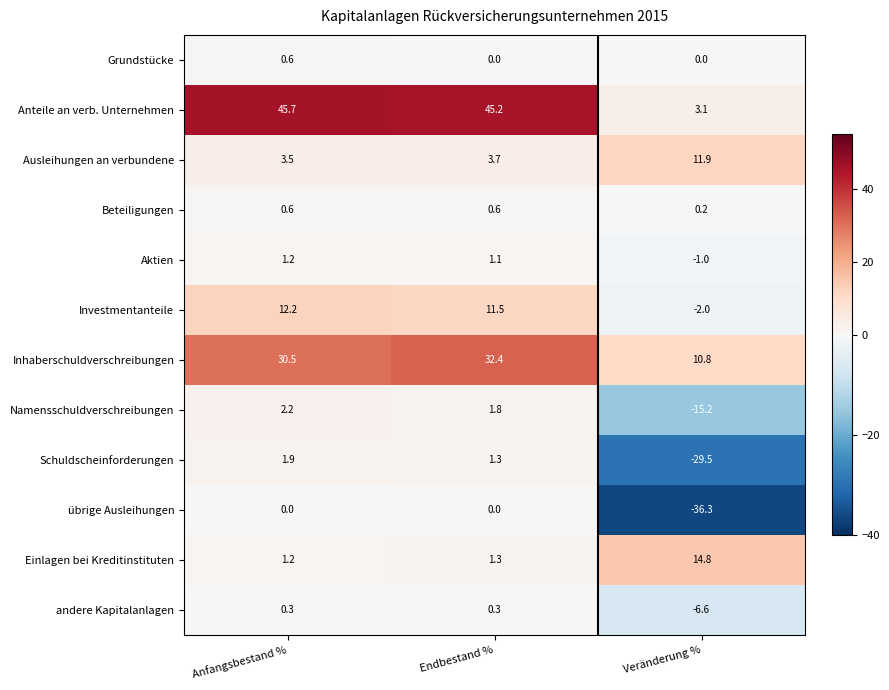

Is it true that Ausleihungen an verbundene equals 1.1 at Endbestand %?

False